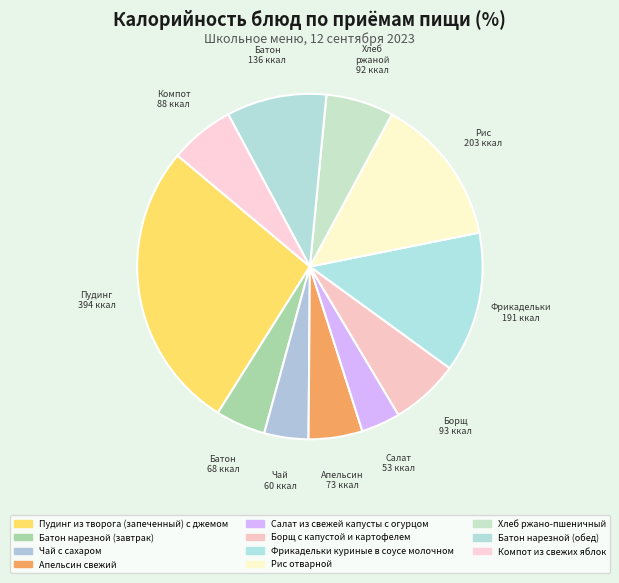

How many slices are in this pie chart?

11